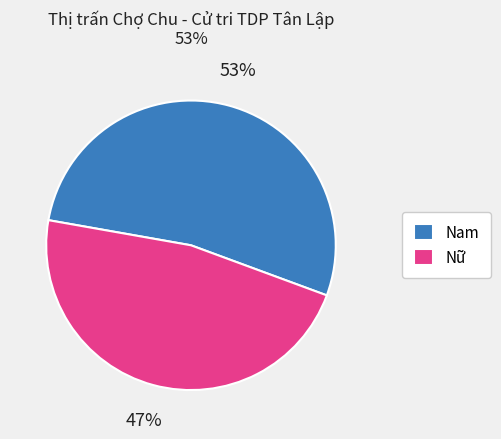

Rank the categories by value from lowest to highest.

Nữ, Nam